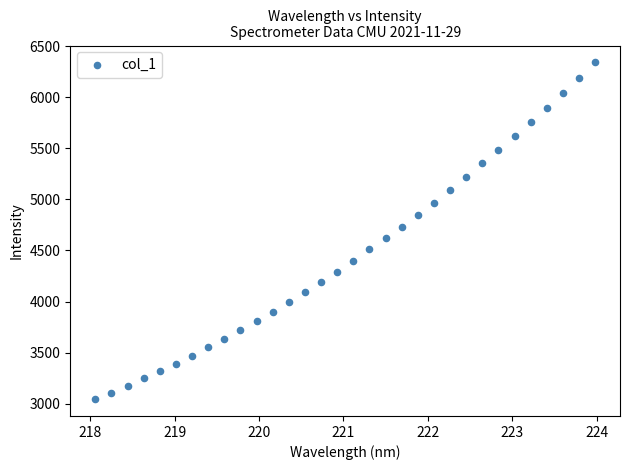

What is the range of Y values (max minus min)?

3297.2